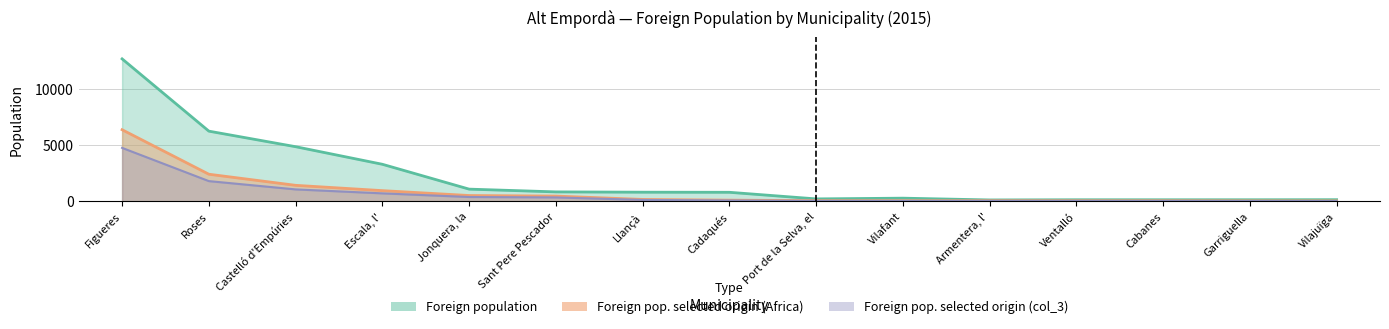

At which label is Foreign population closest to 6399?

Roses